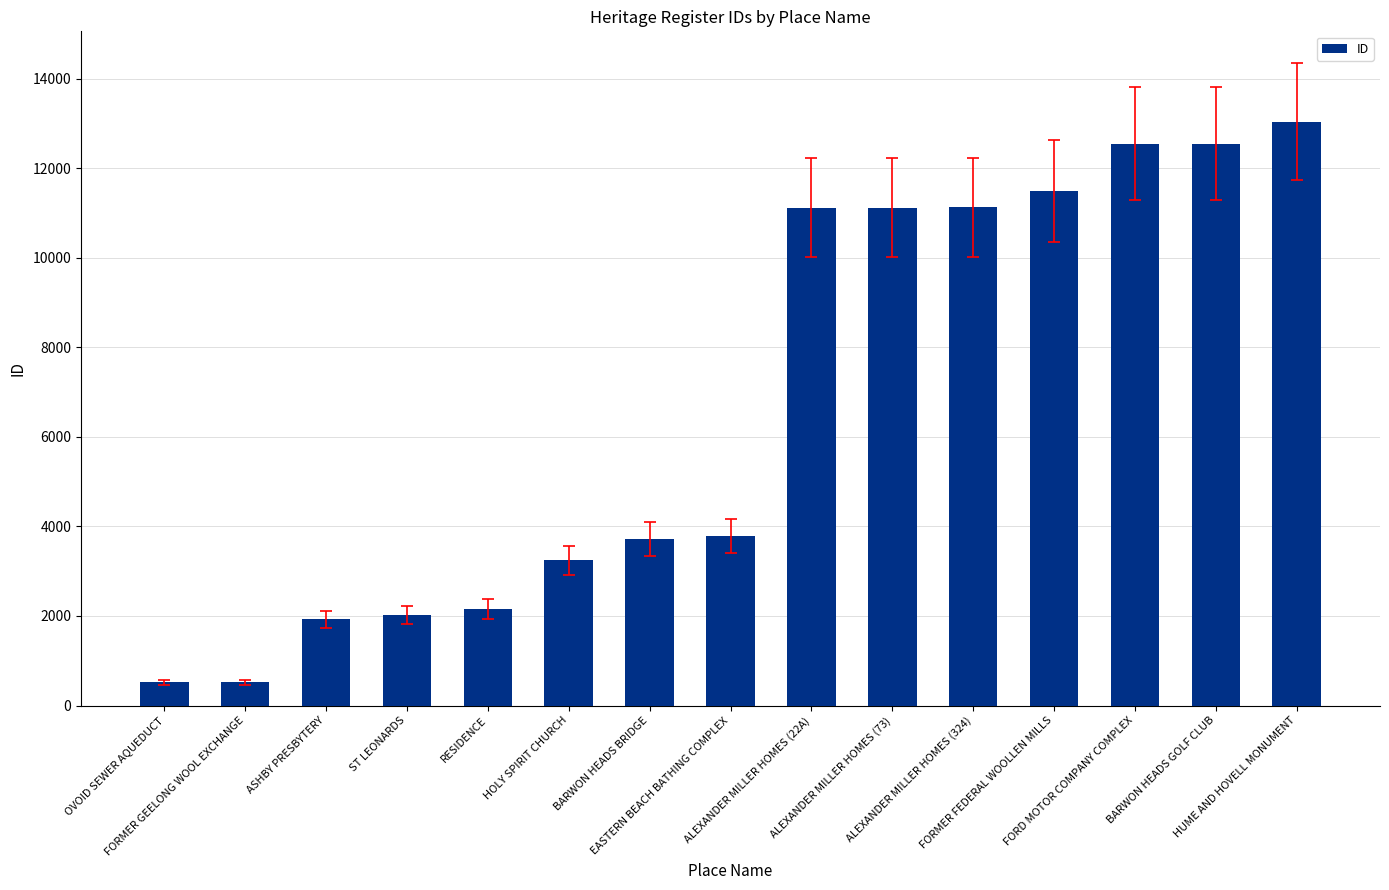

Are the bars grouped side by side (vs. stacked)?

No